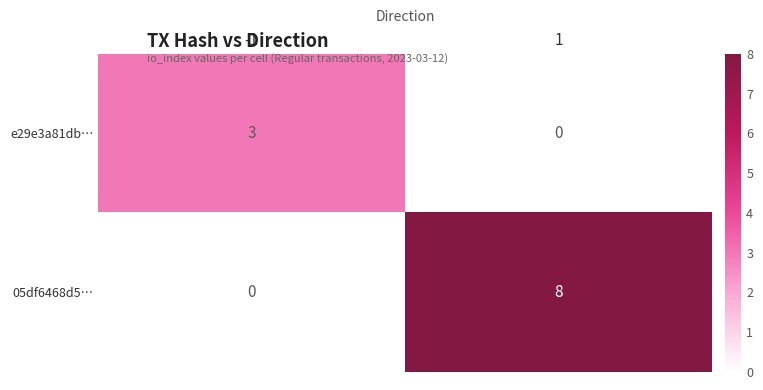

Reading left to right, list all the values displayed in this chart.

e29e3a81db…: 3	0
05df6468d5…: 0	8